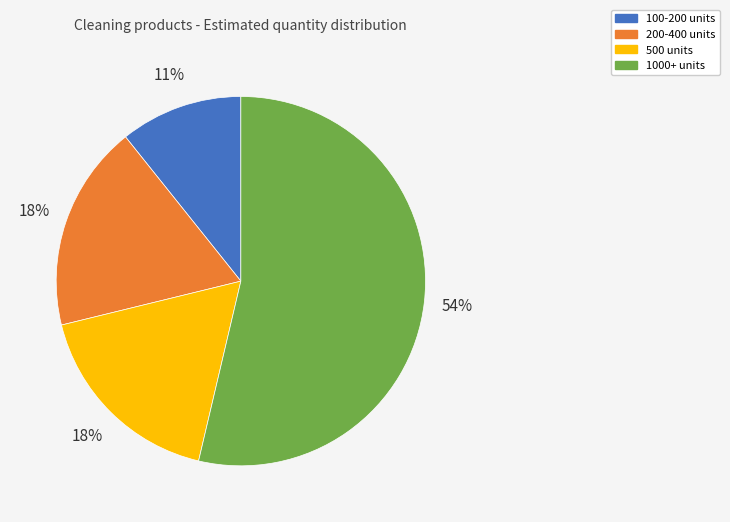

Does any single category account for the majority?

Yes